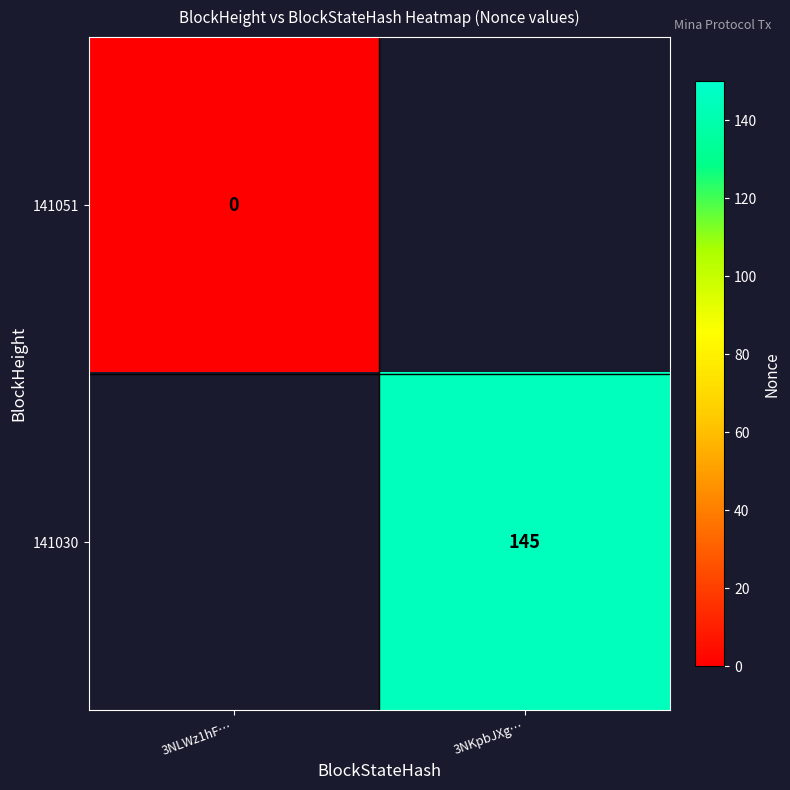

The 141030 series shows 66 at 3NKpbJXg…. True or false?

False